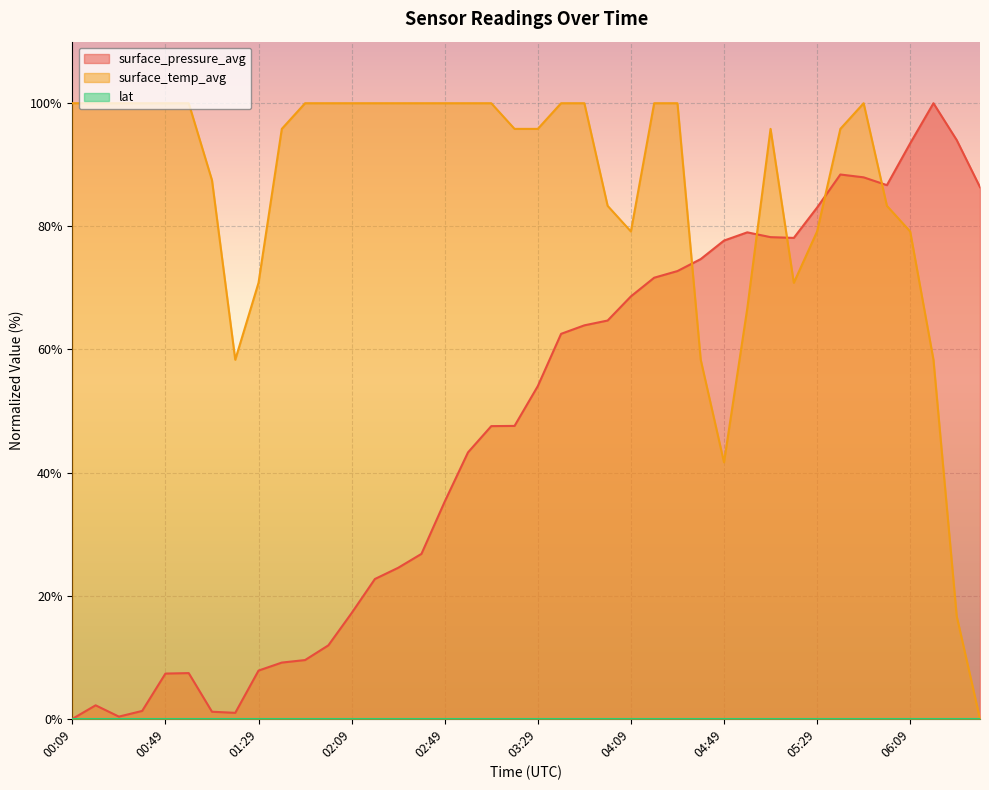

What is the maximum value shown in the chart?

100.0